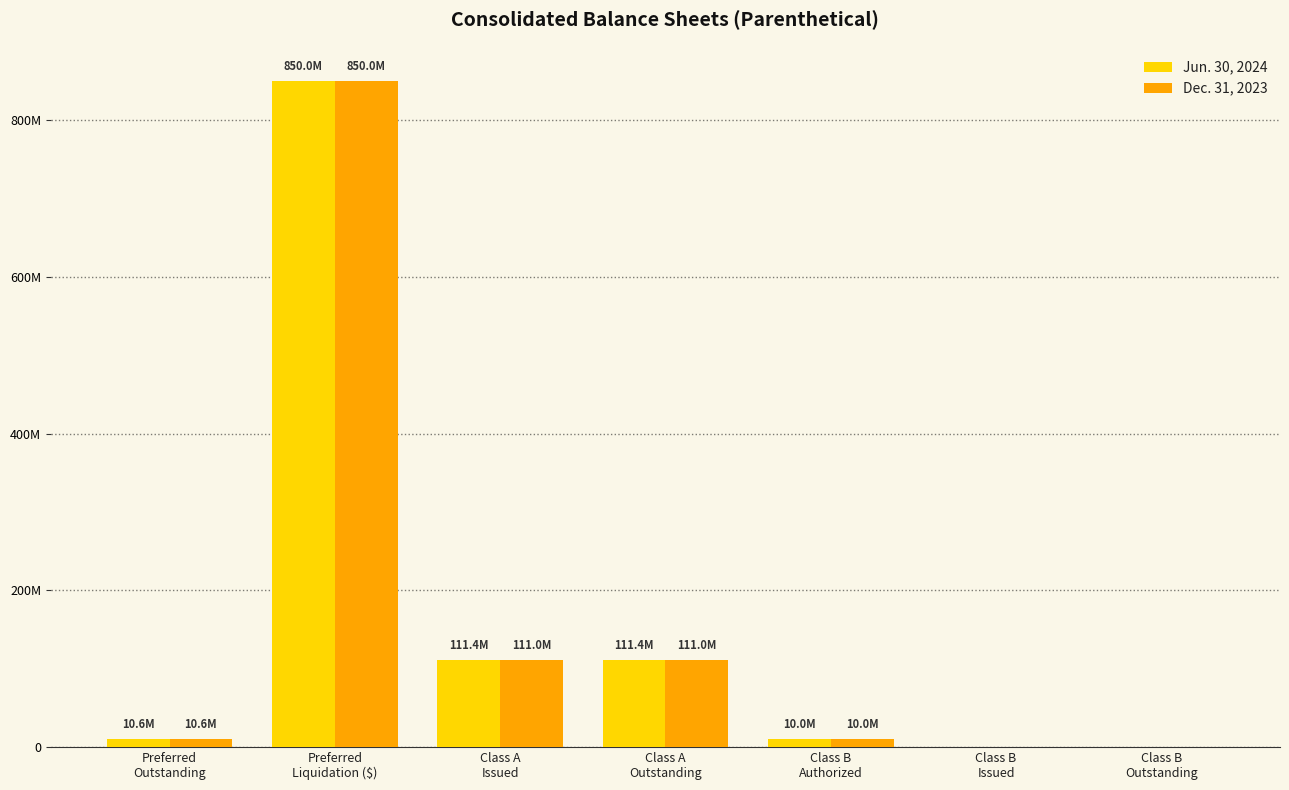

The Jun. 30, 2024 series shows 10000000 at Class B
Authorized. True or false?

True